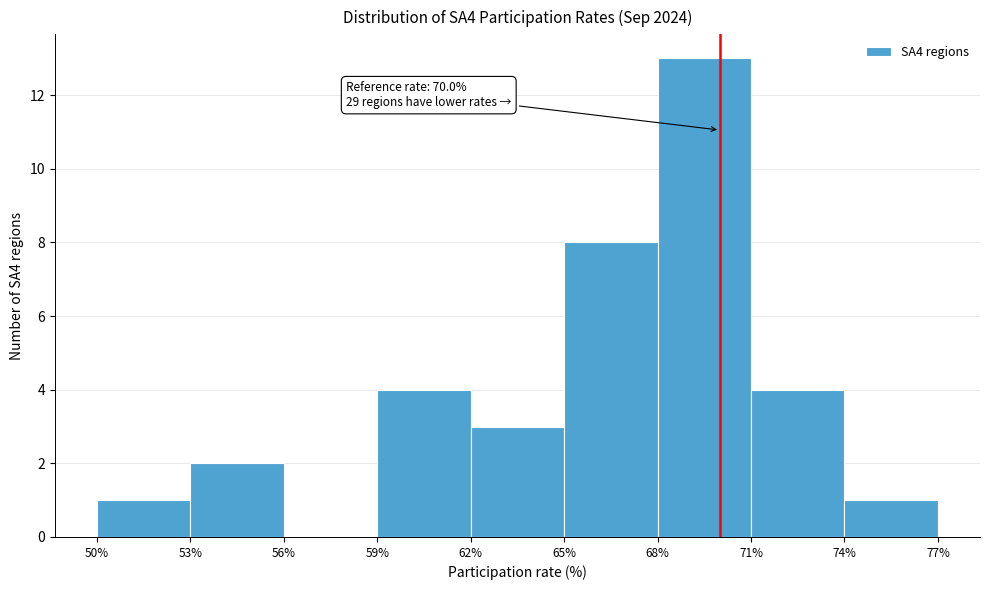

Which range on the x-axis has the tallest bar?

68% to 71%